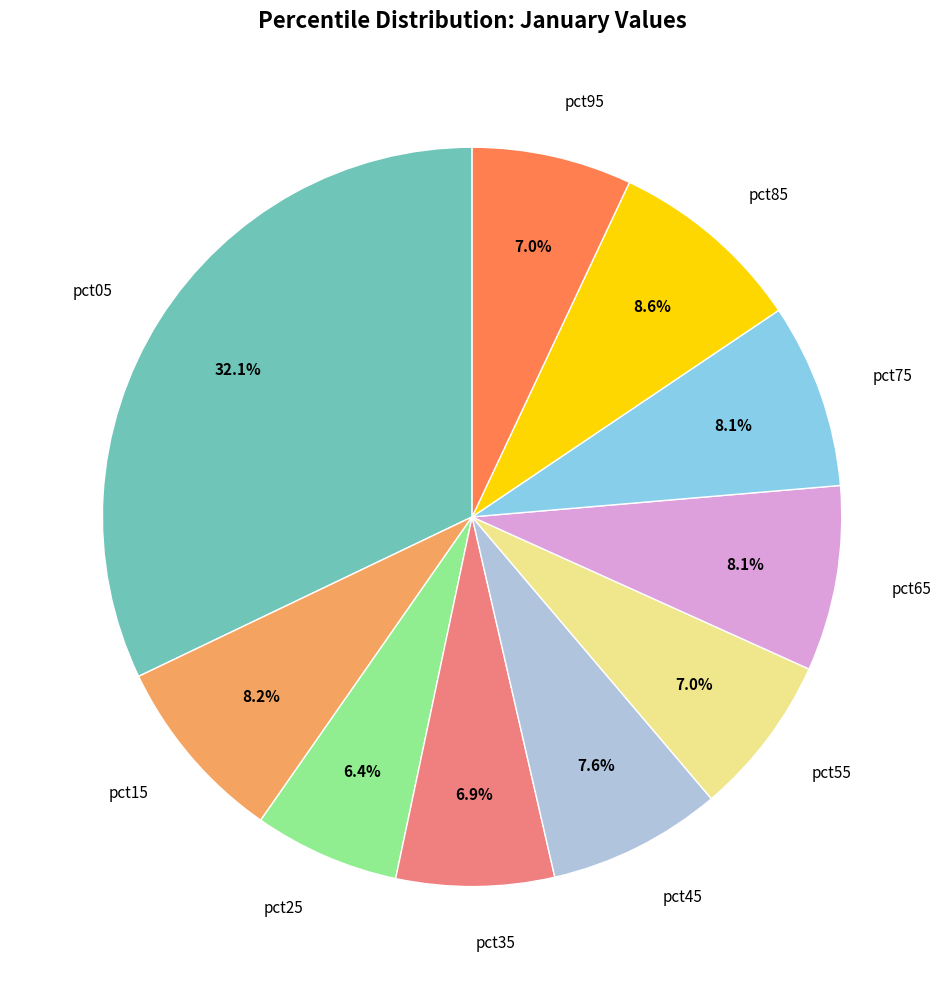

Combined, do pct65 and pct45 account for over 50%?

No